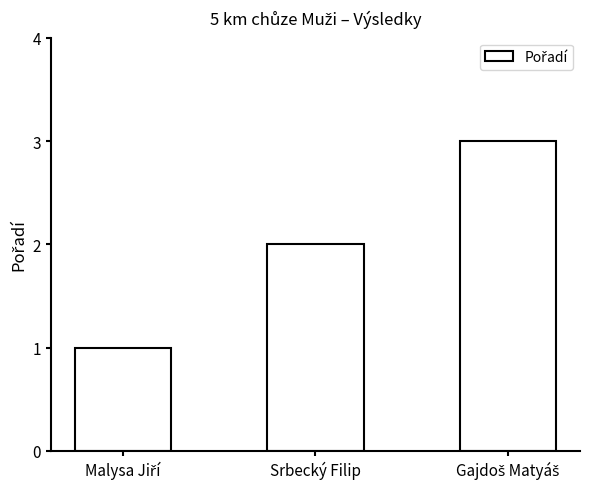

What position from the right is Srbecký Filip?

2